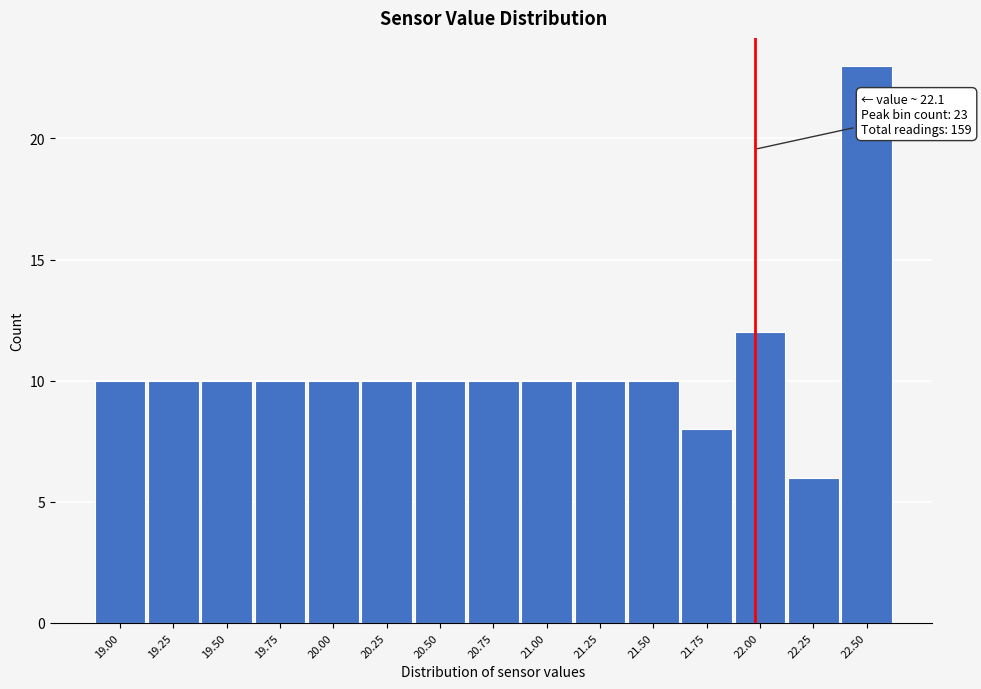

Reading left to right, extract all data points from this chart.

10	10	10	10	10	10	10	10	10	10	10	8	12	6	23